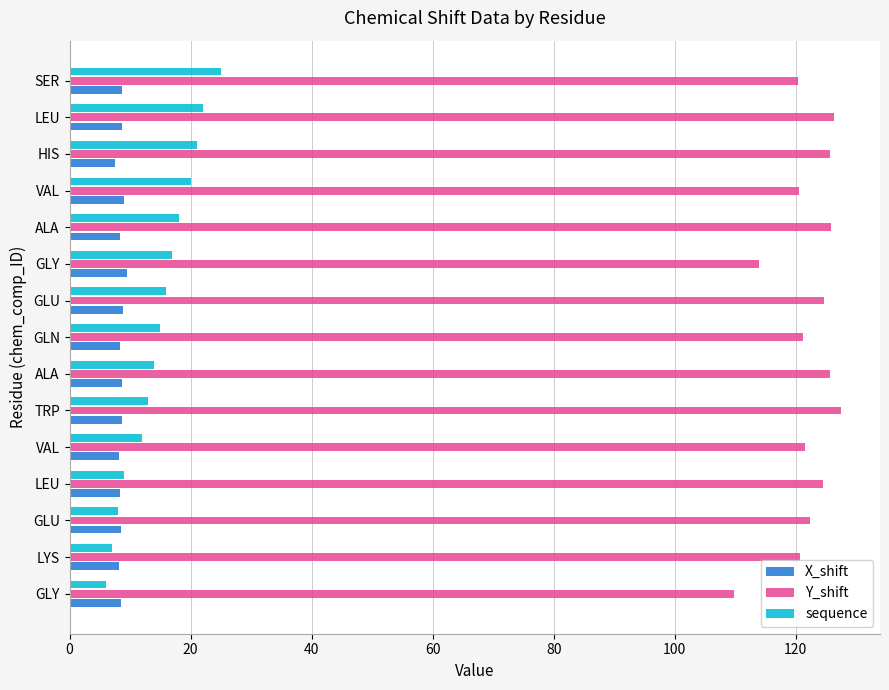

Which series has the largest total across all categories?

Y_shift